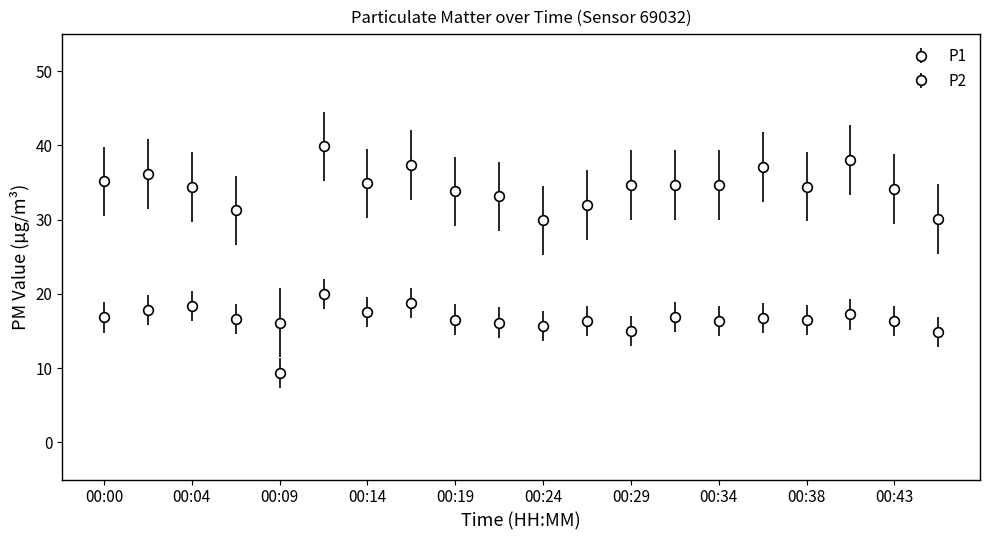

Which series has the largest total across all categories?

P1